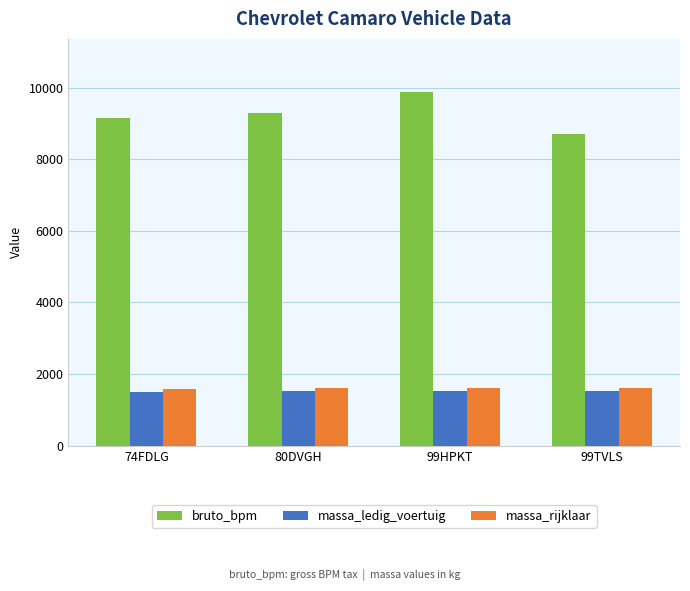

What position from the left is 99HPKT?

3